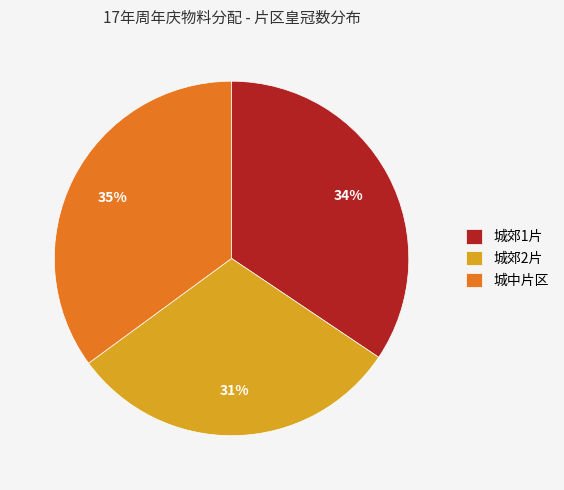

Which has a higher value, 城郊1片 or 城郊2片?

城郊1片